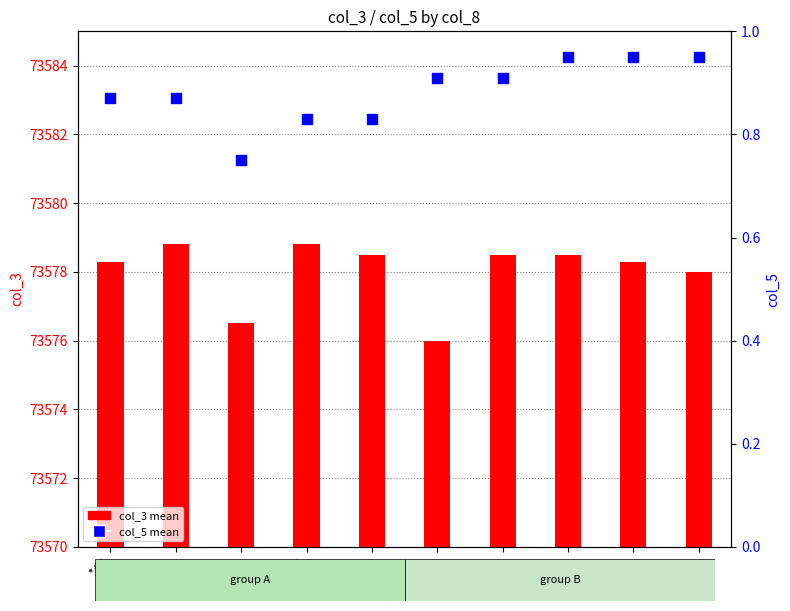

Which series has the widest spread of Y values?

col_3 mean